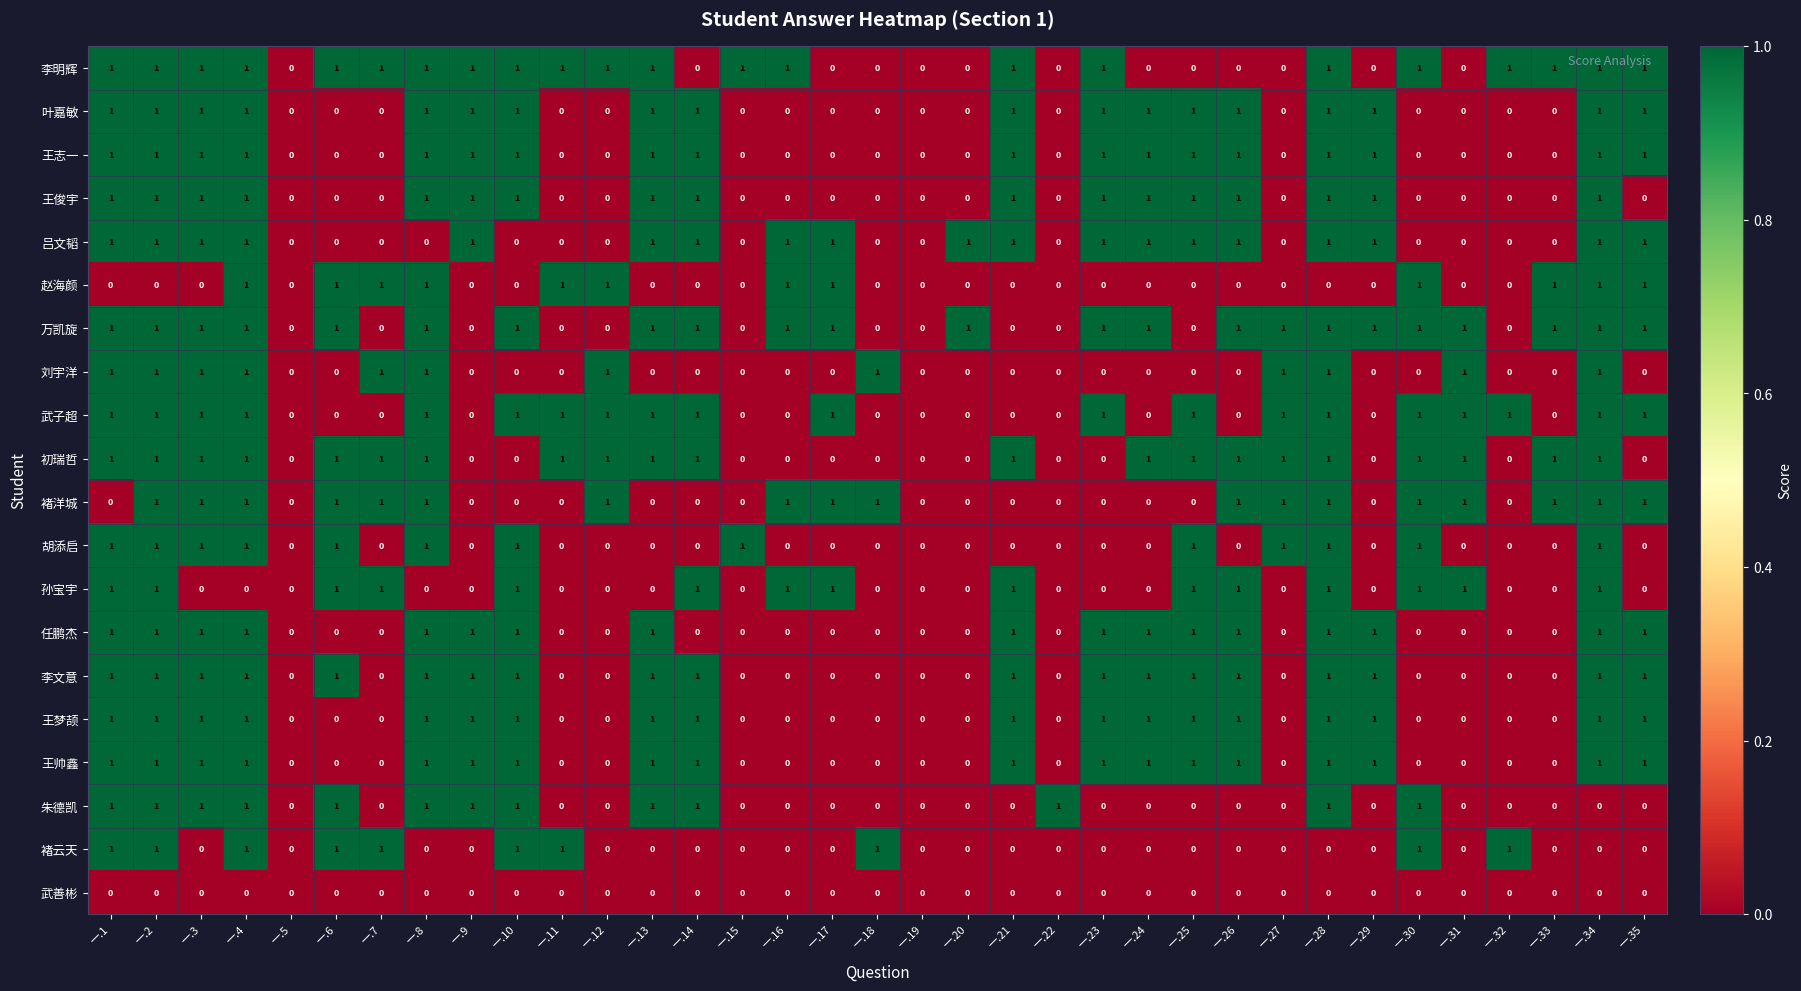

The value of 胡添启 at 一.1 is 1. True or false?

True